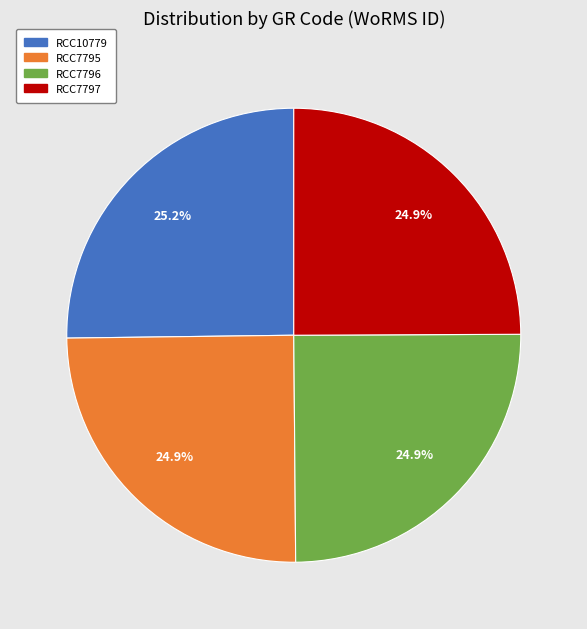

What is the ratio of the value at RCC7795 to the value at RCC10779?

1.0